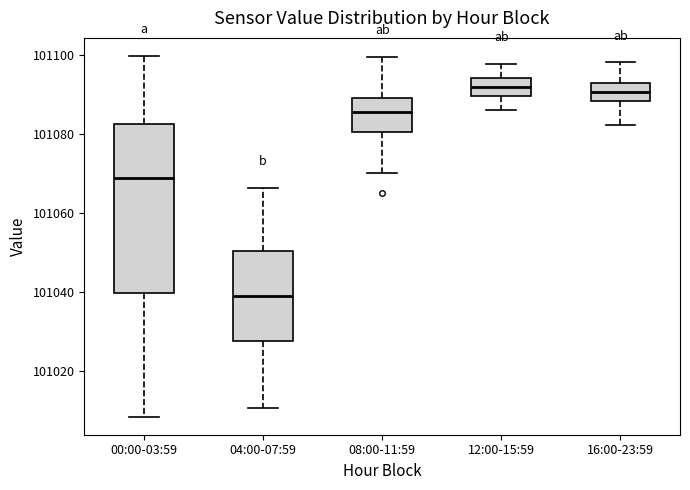

Reading left to right, transcribe this box plot: for each box, give where its median line is, the range the box spans, and where its two whiskers end, as read against the y-axis. The values are not printed on the chart, so give them approximately, as read against the axis.

00:00-03:59: median 101068, box 101040 to 101082, whiskers 101008 to 101100
04:00-07:59: median 101038, box 101028 to 101050, whiskers 101010 to 101066
08:00-11:59: median 101086, box 101080 to 101090, whiskers 101070 to 101100
12:00-15:59: median 101092, box 101090 to 101094, whiskers 101086 to 101098
16:00-23:59: median 101090, box 101088 to 101092, whiskers 101082 to 101098